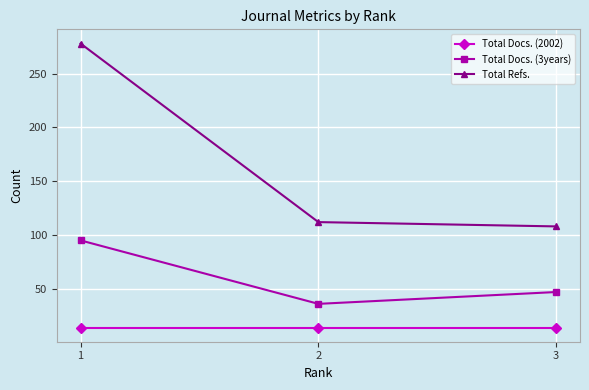

Between 1 and 3, which series saw the biggest shift?

Total Refs.